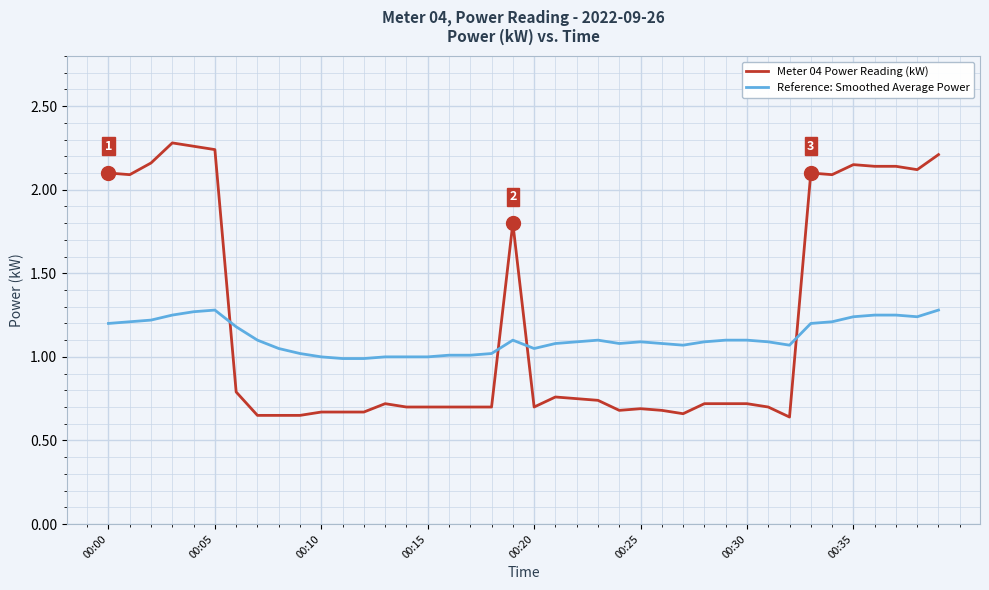

How many intersections are there between Reference: Smoothed Average Power and Meter 04 Power Reading (kW)?

4